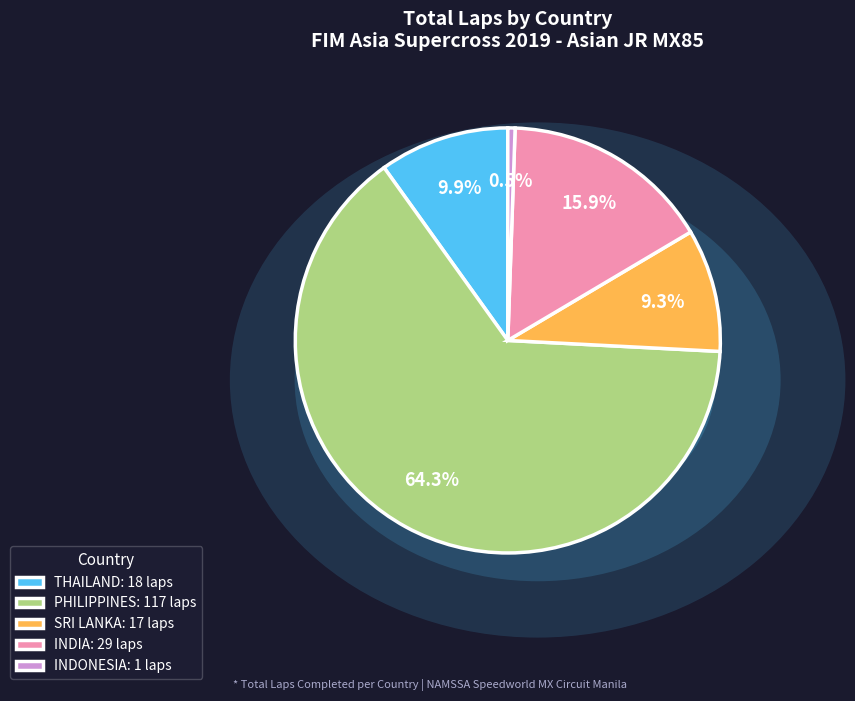

What is the ratio of the value at THAILAND: 18 laps to the value at SRI LANKA: 17 laps?

1.1